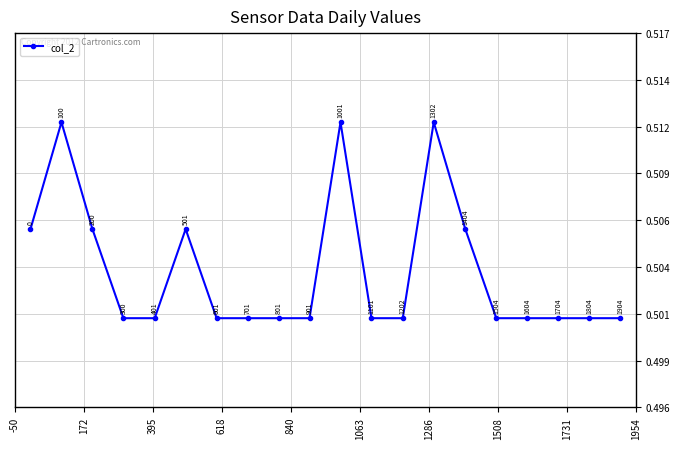

Is this an area chart (filled region under the line)?

No